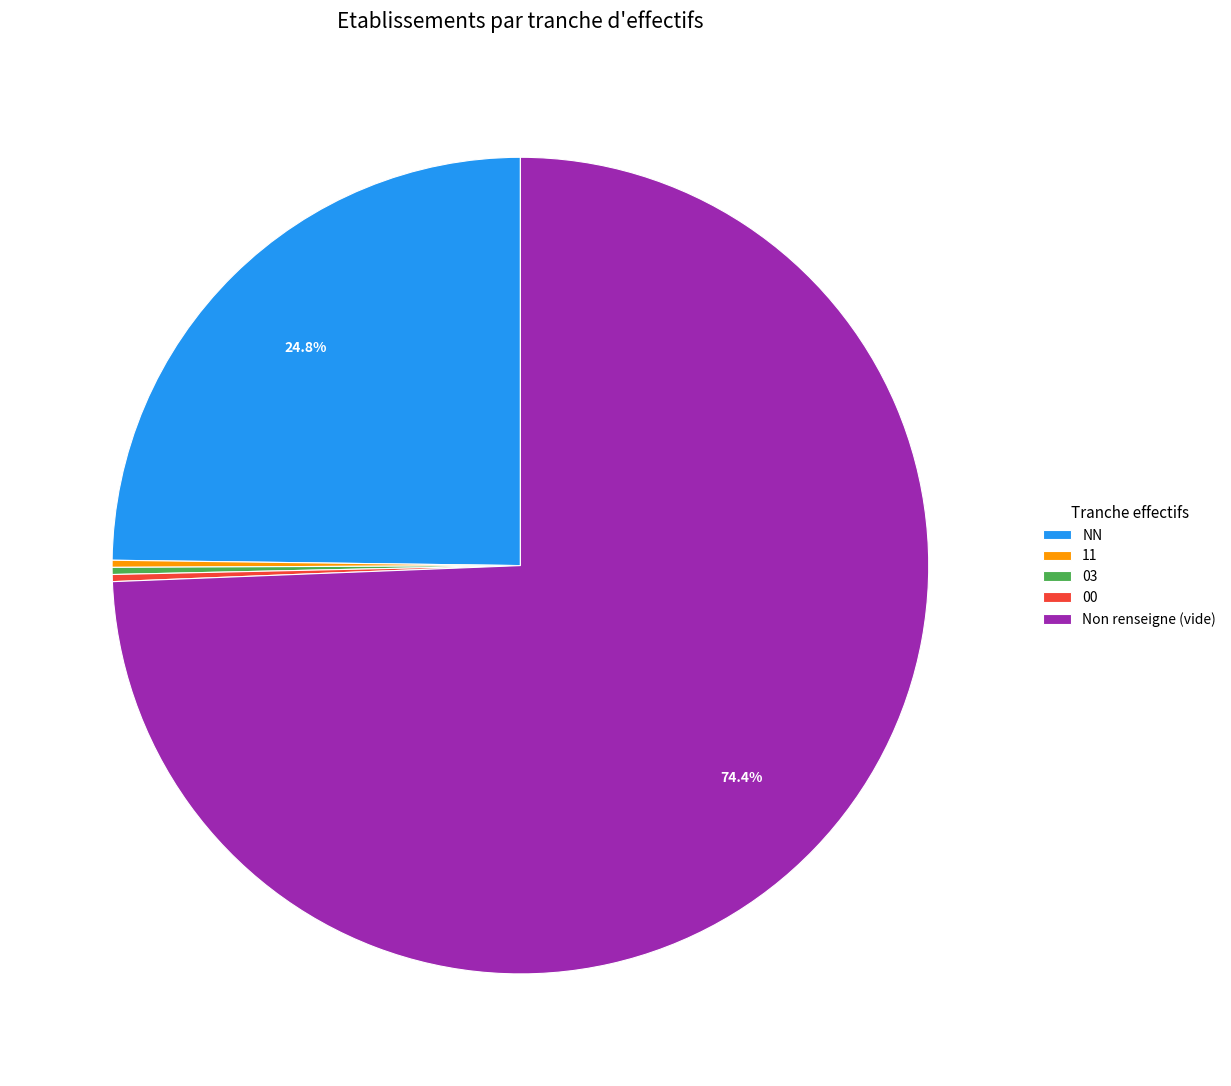

What is the ratio of the value at NN to the value at 03?

89.0